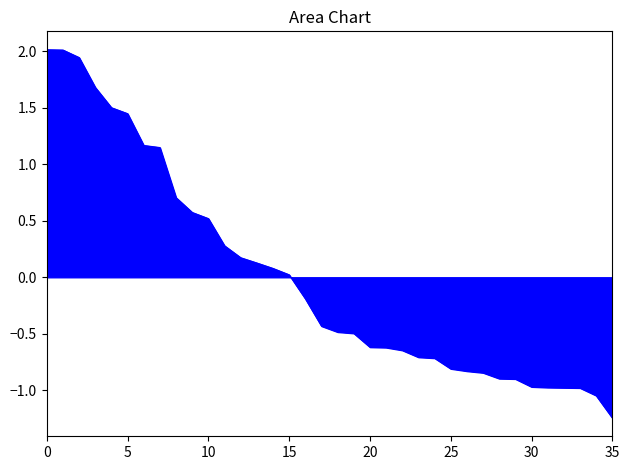

What is the difference between the maximum and minimum values?

3.3